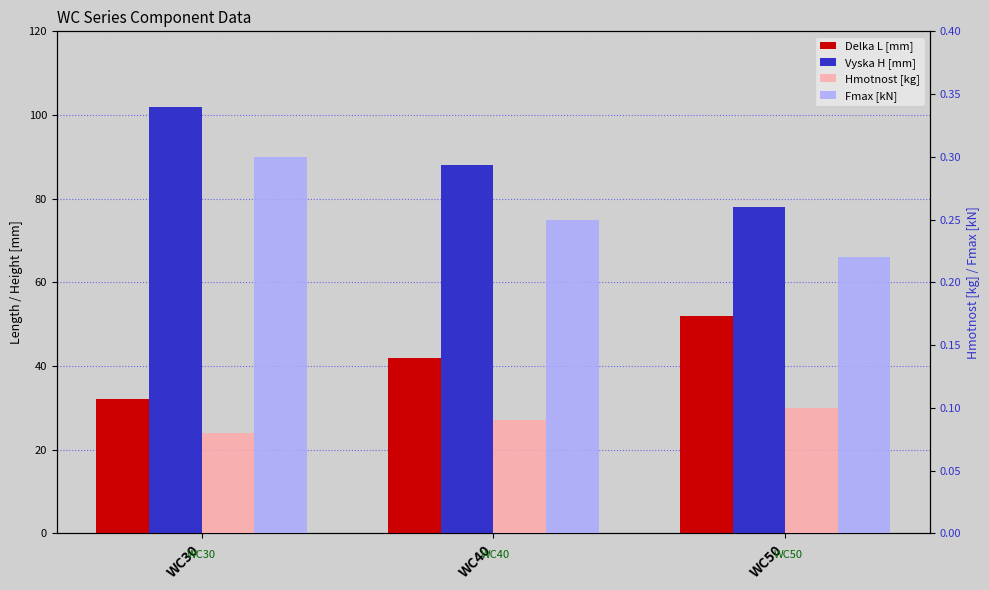

At which category does the chart reach its peak across all series?

WC30